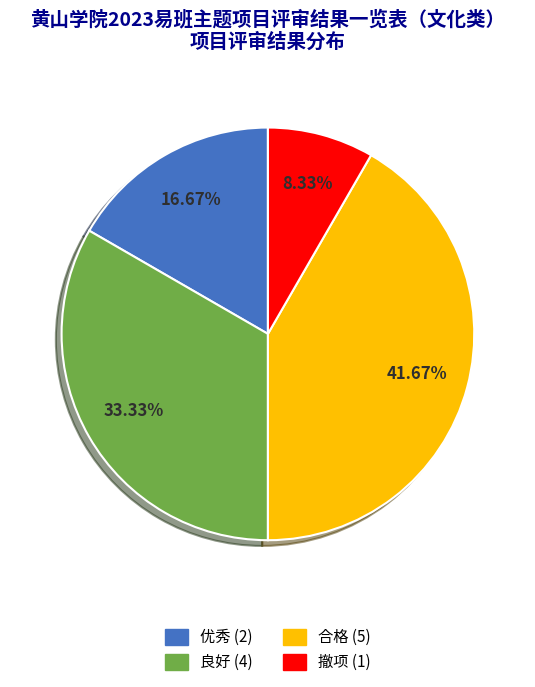

Is there a majority slice in this chart?

No